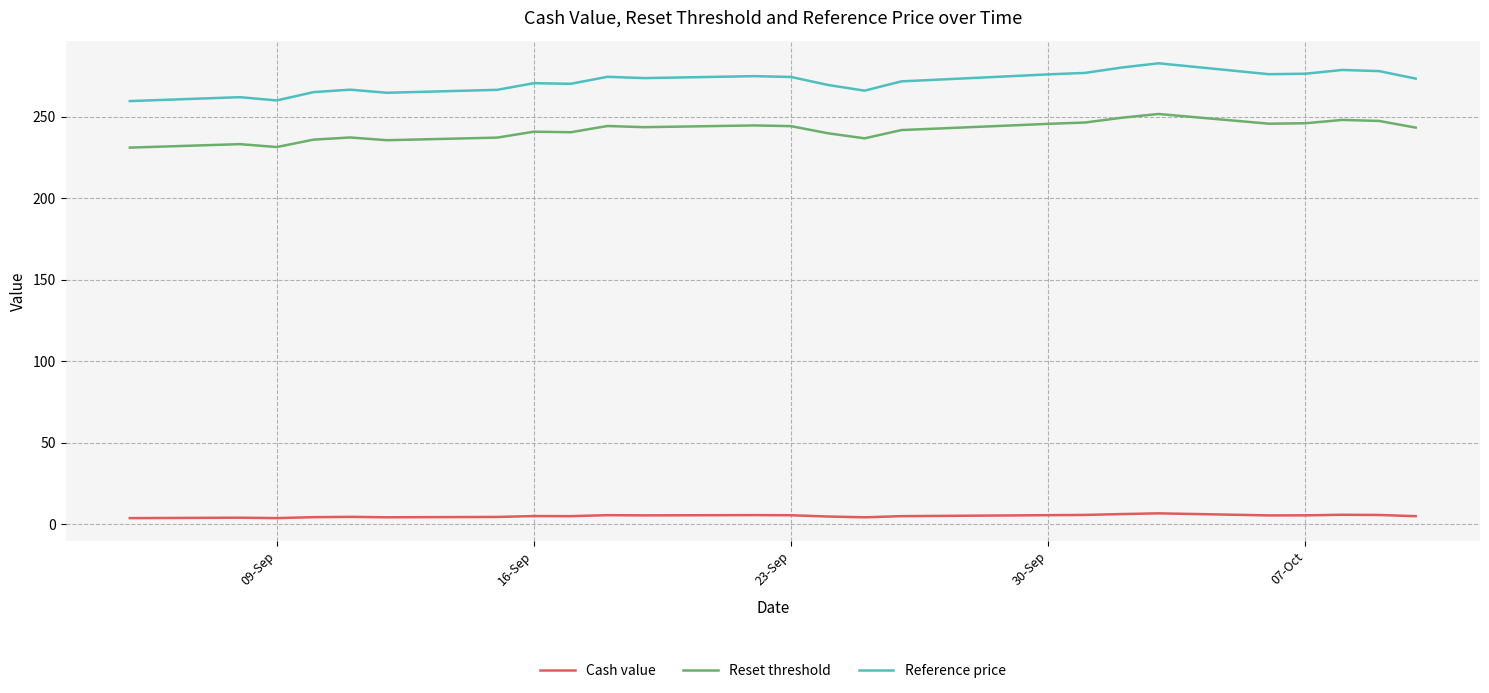

True or false: Reference price and Reset threshold intersect in this chart.

False